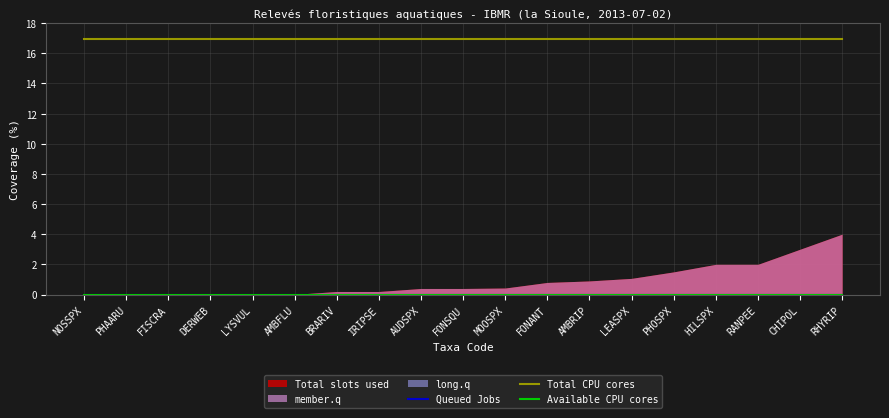

What position from the right is PHAARU?

18